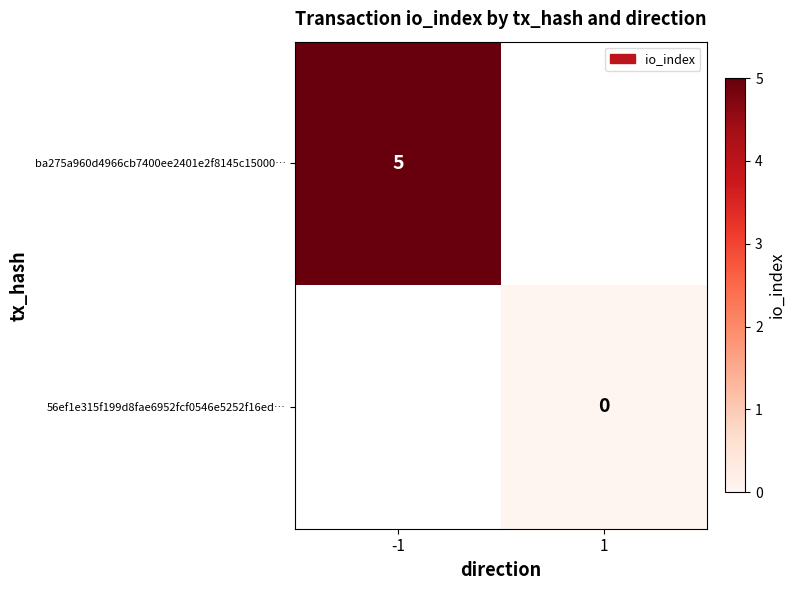

At how many categories does at least one series exceed 4?

1